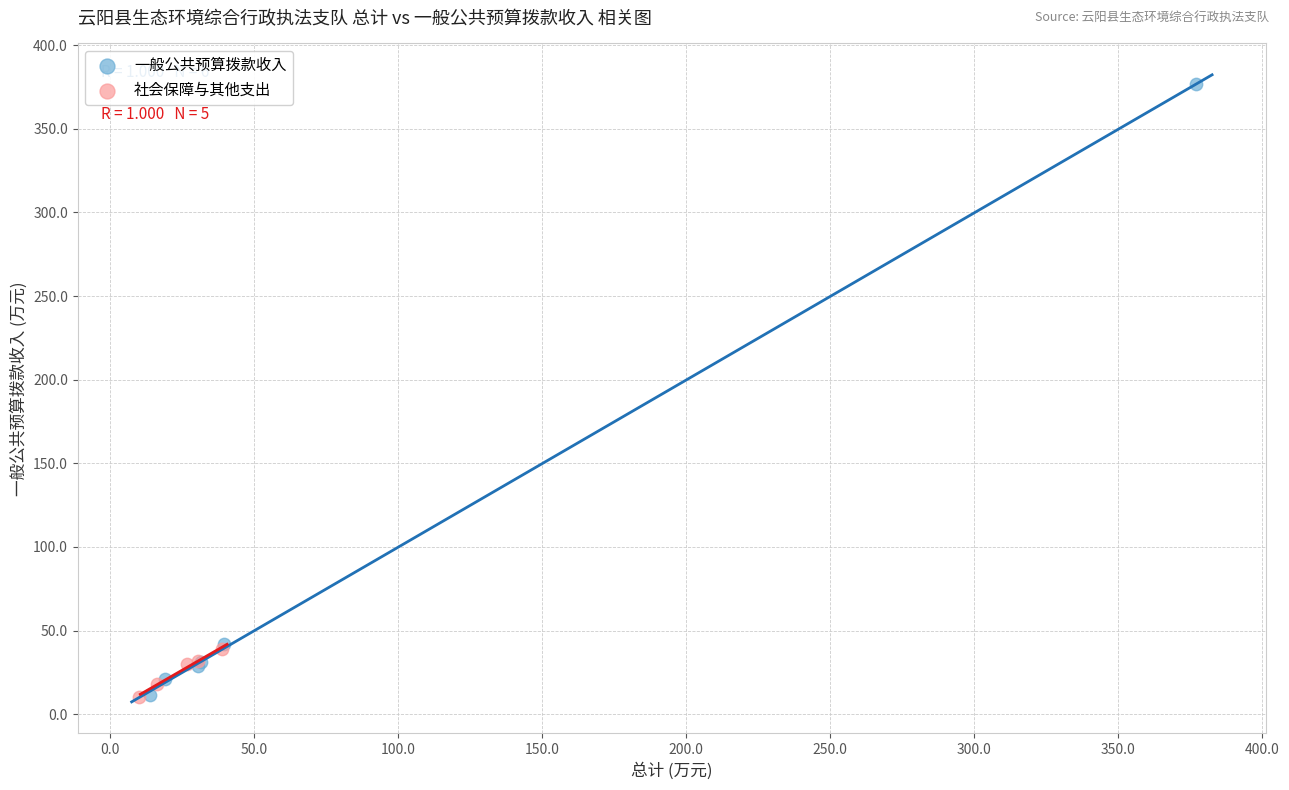

Which series reaches the maximum Y coordinate?

一般公共预算拨款收入